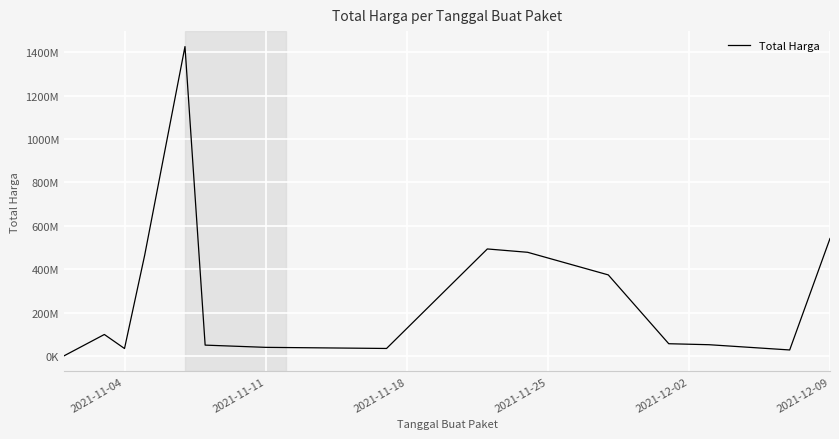

What is the difference between the maximum and minimum values?

1425534300